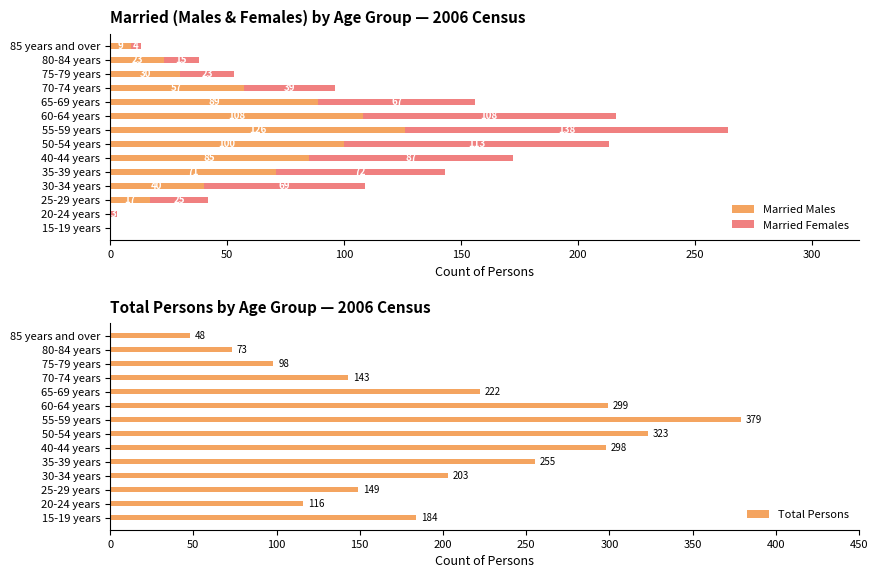

Reading left to right, what are all the values shown in this chart?

Married Males: 0	0	17	40	71	85	100	126	108	89	57	30	23	9
Married Females: 0	3	25	69	72	87	113	138	108	67	39	23	15	4
Total Persons: 184	116	149	203	255	298	323	379	299	222	143	98	73	48